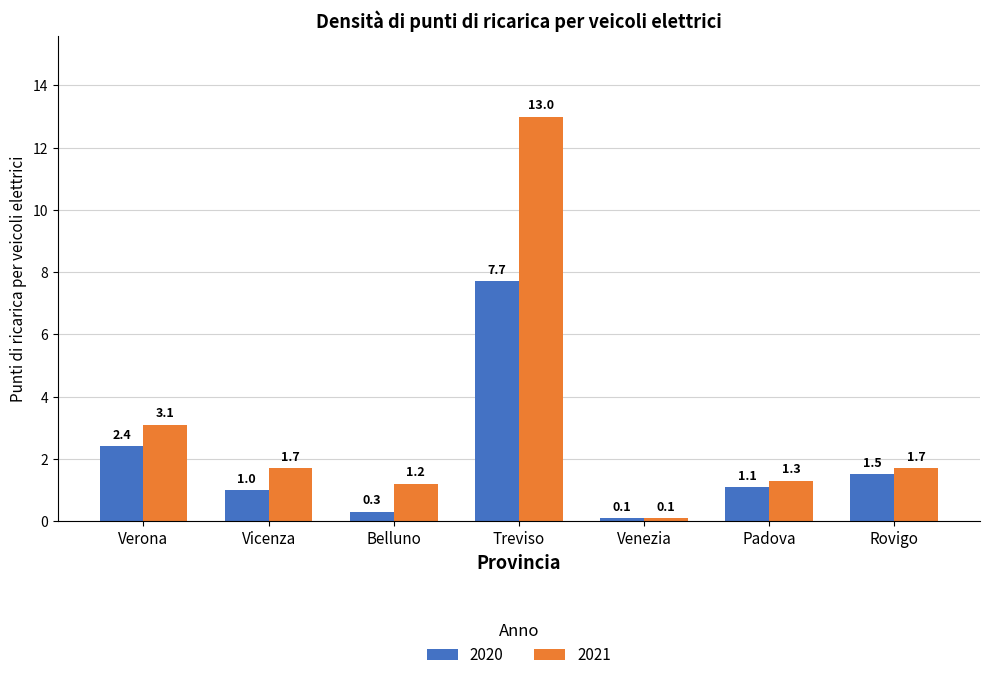

Which series has the largest range (max minus min)?

2021